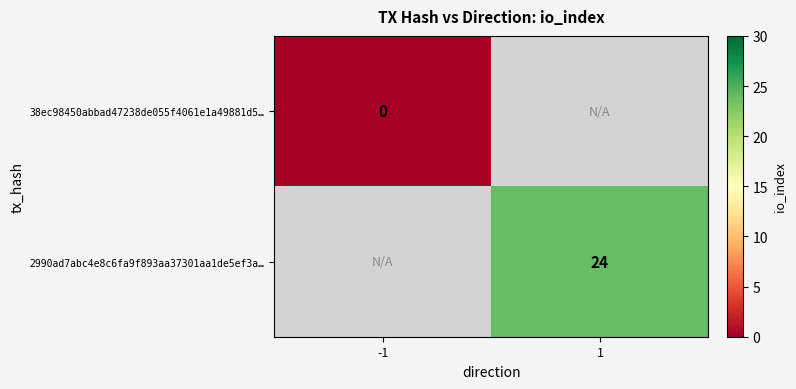

True or false: 2990ad7abc4e8c6fa9f893aa37301aa1de5ef3a… has a value of 24 at 1.

True